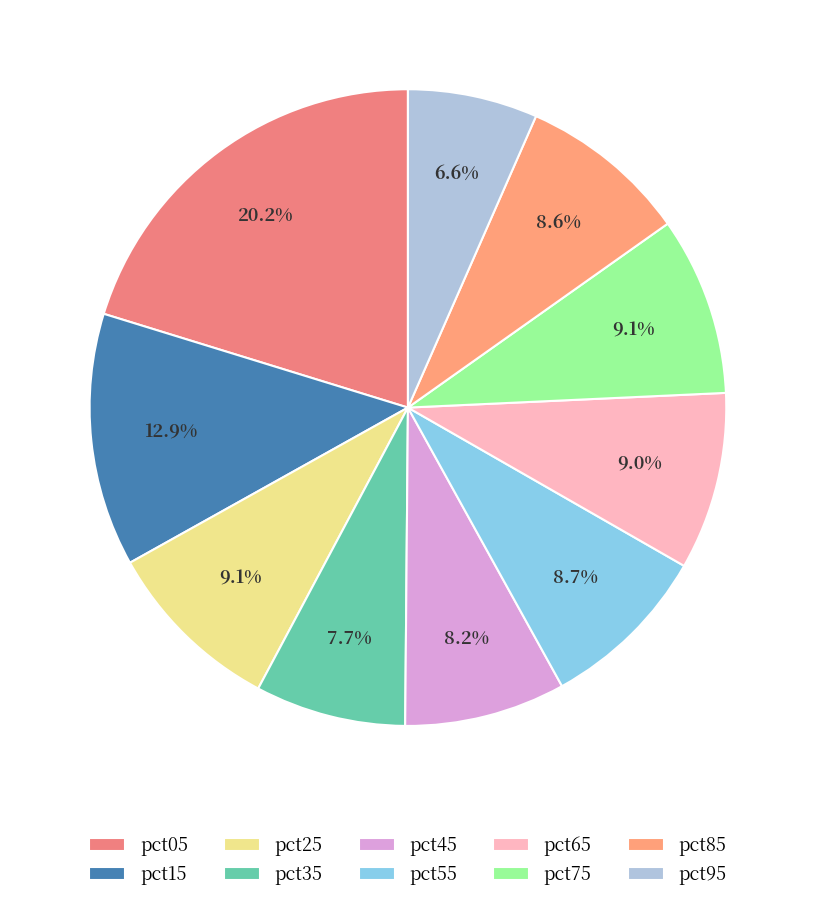

What is the largest slice in the pie chart?

pct05